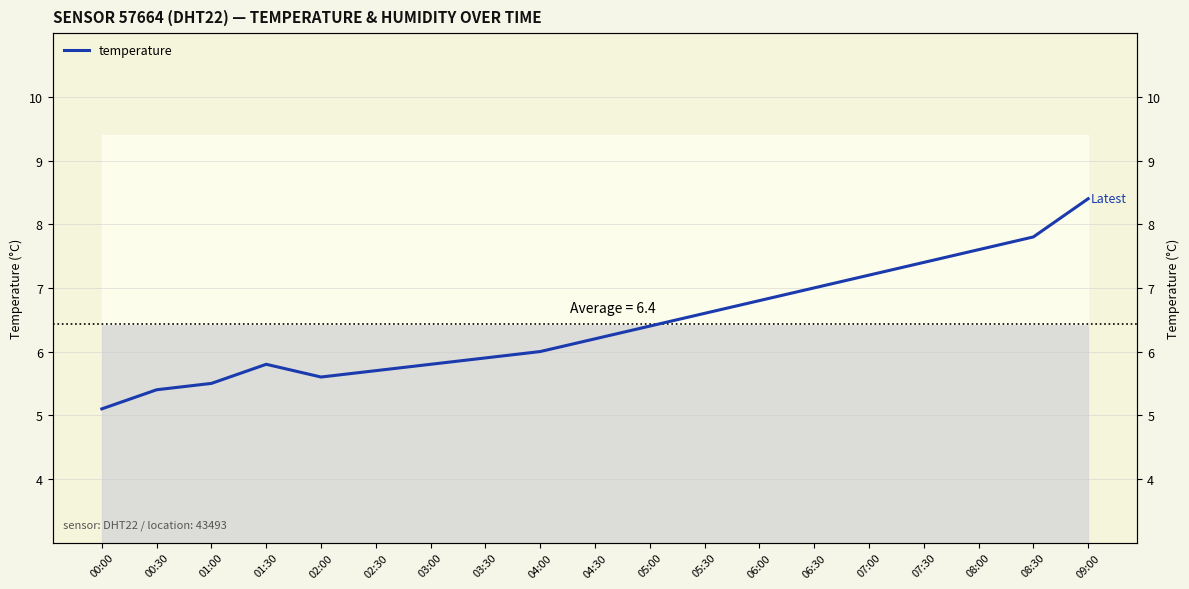

At which category does the data reach its first local peak?

01:30